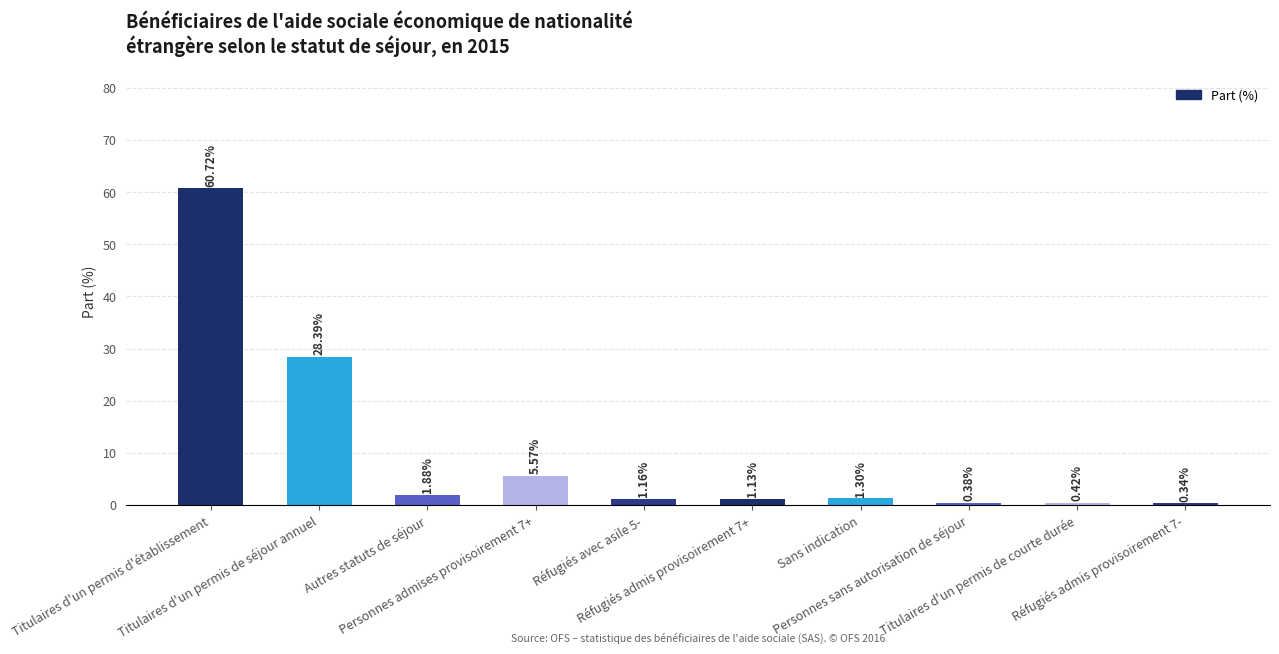

Between Titulaires d'un permis de séjour annuel and Titulaires d'un permis de courte durée, which is larger?

Titulaires d'un permis de séjour annuel